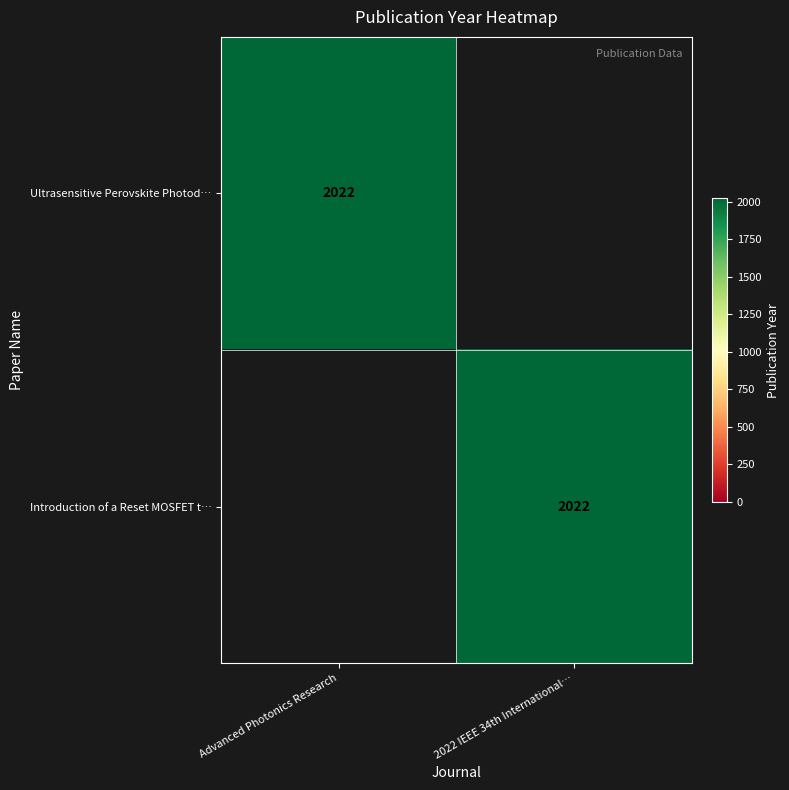

Is it true that Ultrasensitive Perovskite Photod… equals 2022 at Advanced Photonics Research?

True